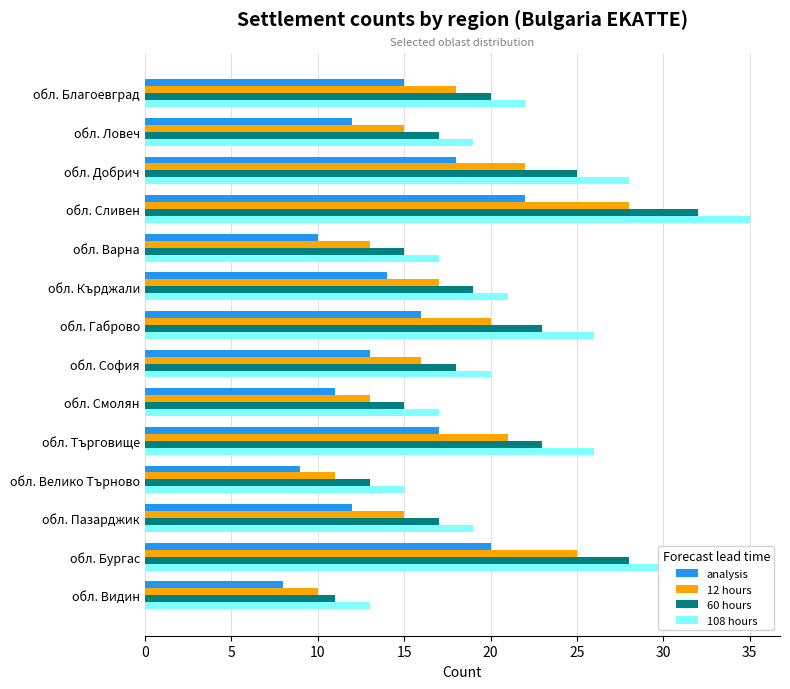

Which series has the largest range (max minus min)?

108 hours